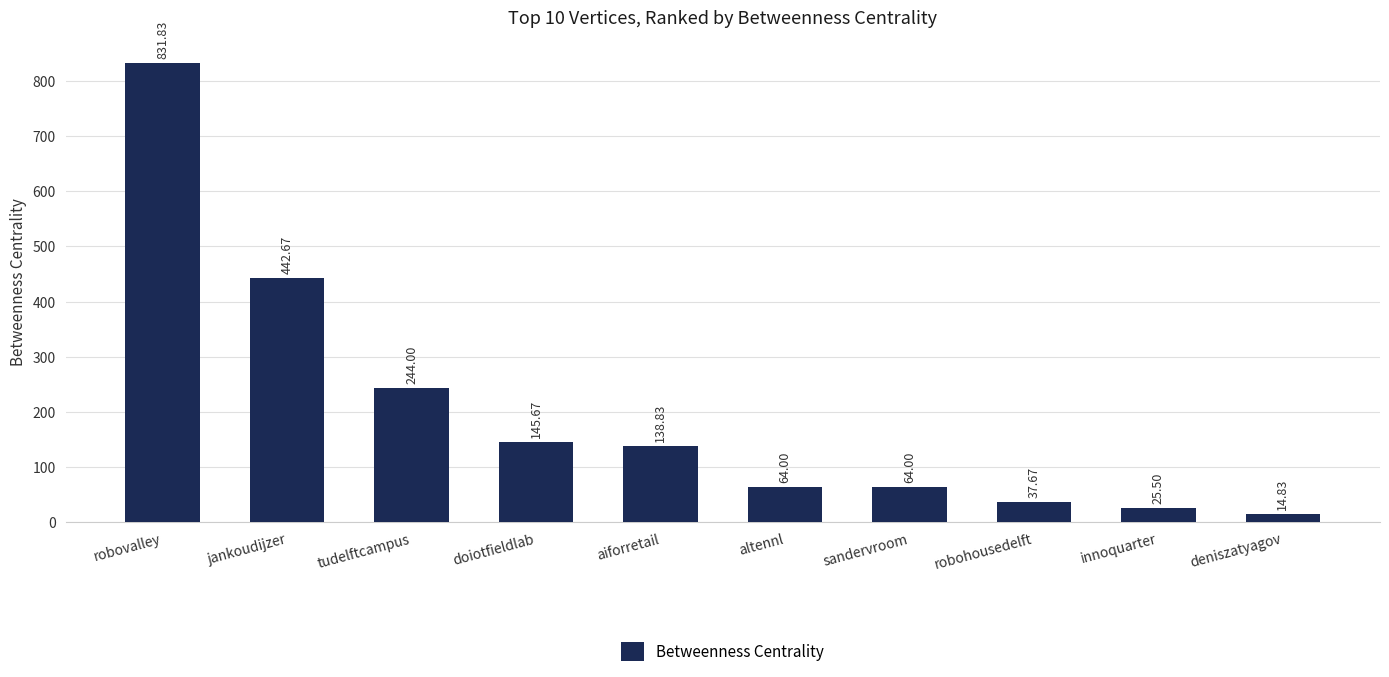

Are the bars horizontal?

No